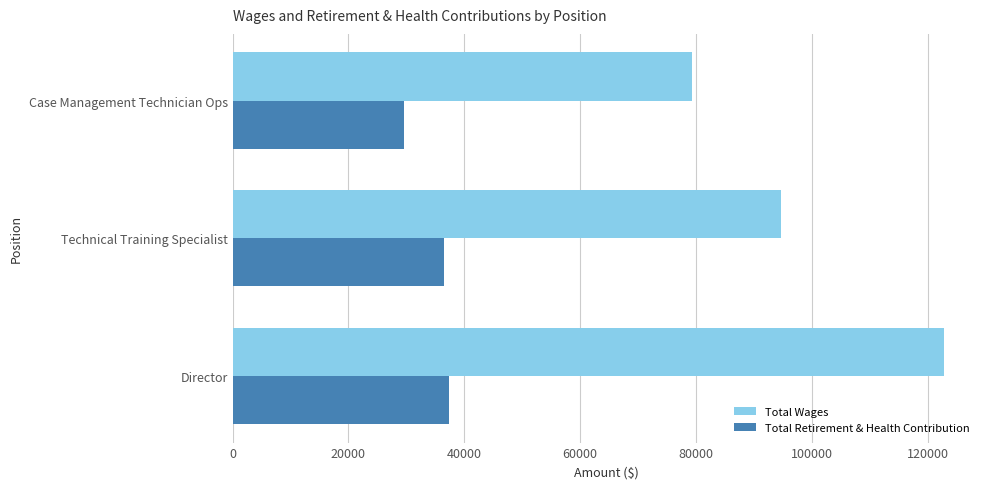

How many distinct data groups are displayed?

2